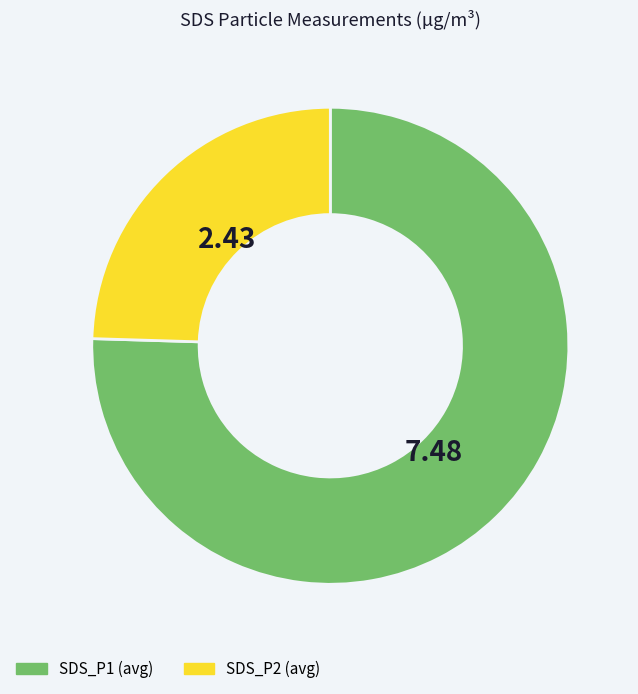

How many slices are in this pie chart?

2